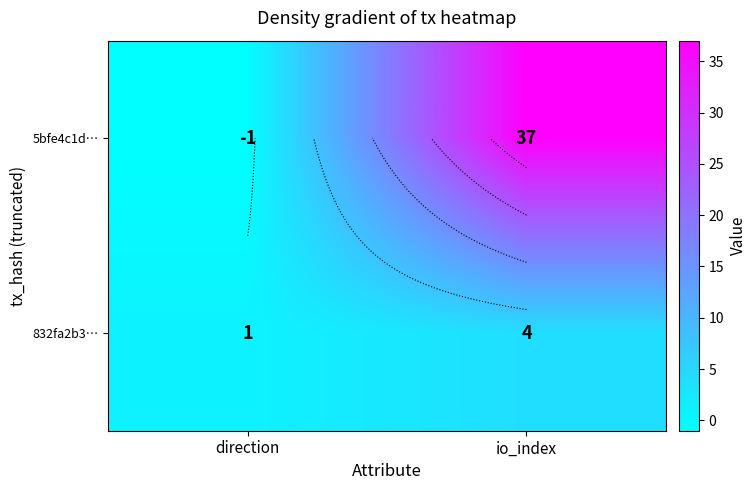

At how many categories does at least one series exceed 24?

1